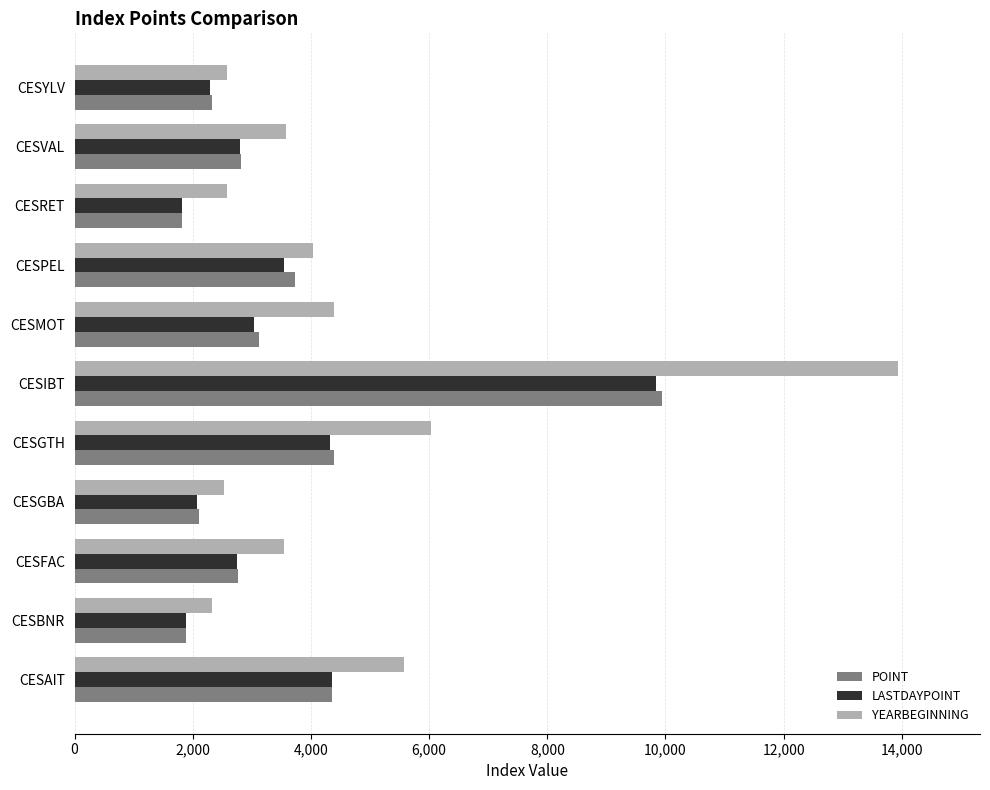

Between CESGTH and CESMOT, which series saw the biggest shift?

YEARBEGINNING